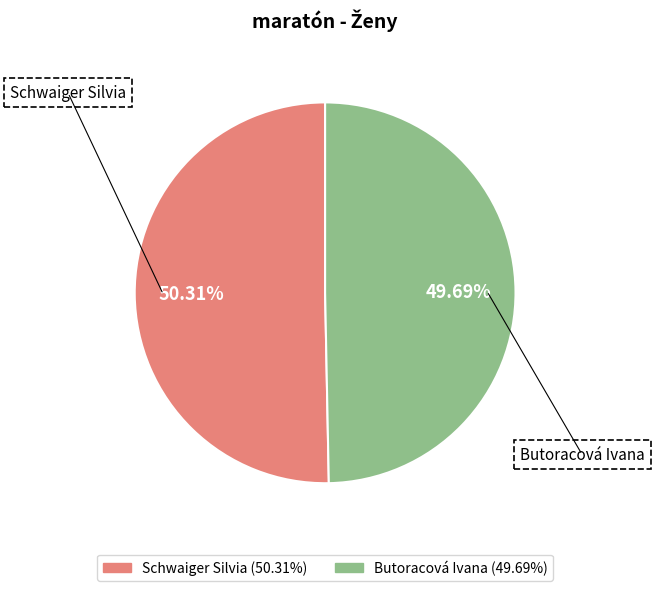

Which category has the biggest portion of the pie?

Schwaiger Silvia